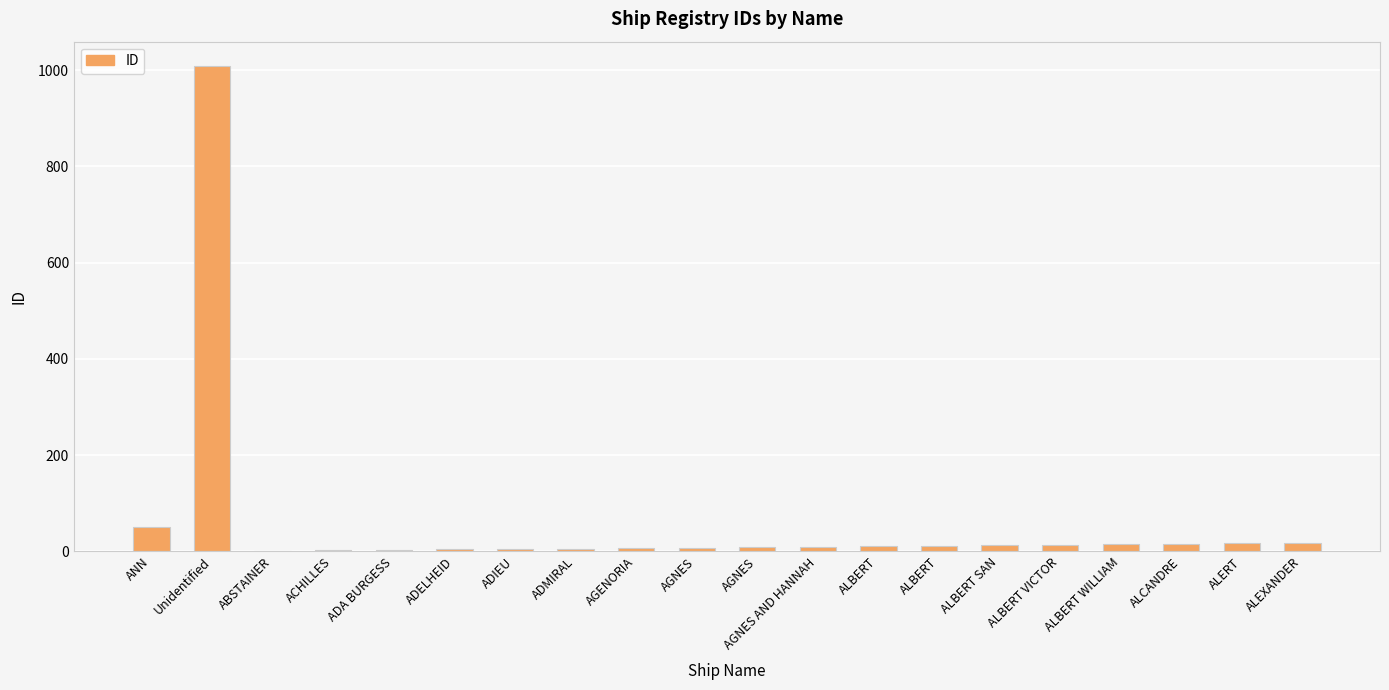

What is the greatest value displayed?

1009